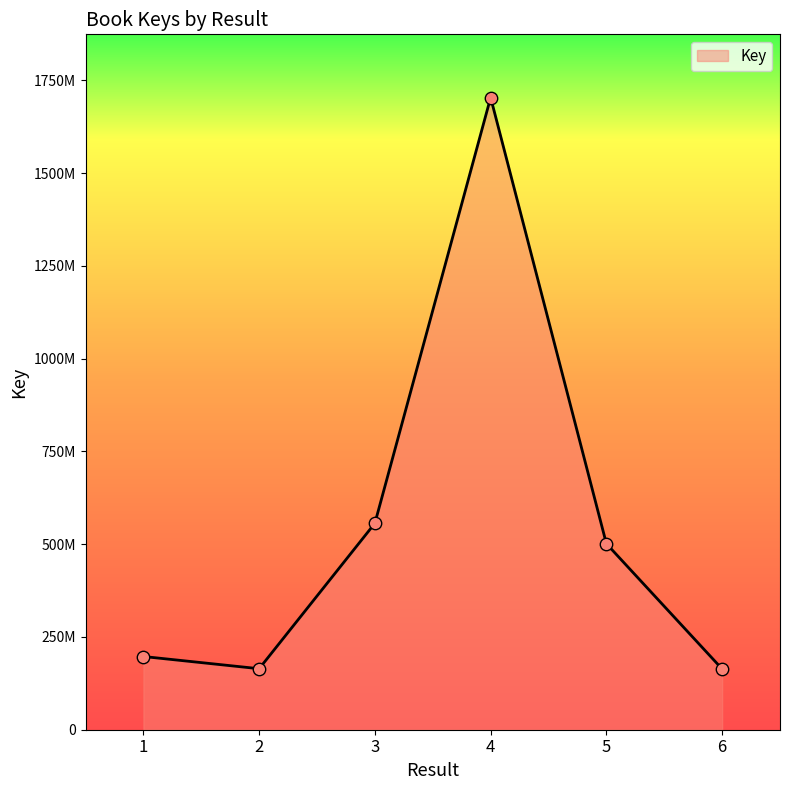

Approximately how many times larger is the value at 2 compared to 4?

0.1